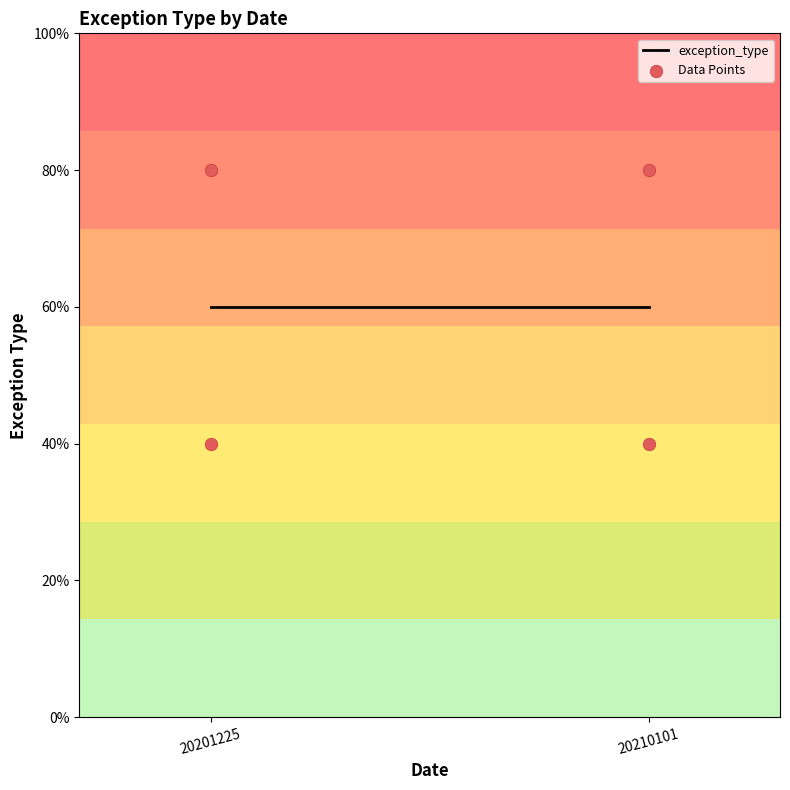

What is the ratio of the value at 20201225 to the value at 20210101?

1.0